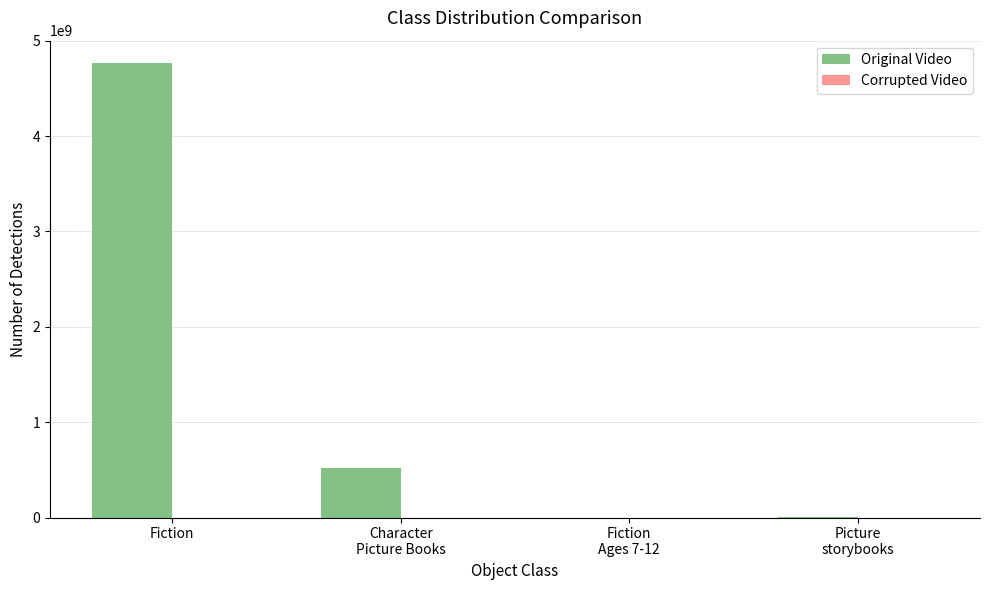

Which label corresponds to the largest value in the chart?

Fiction